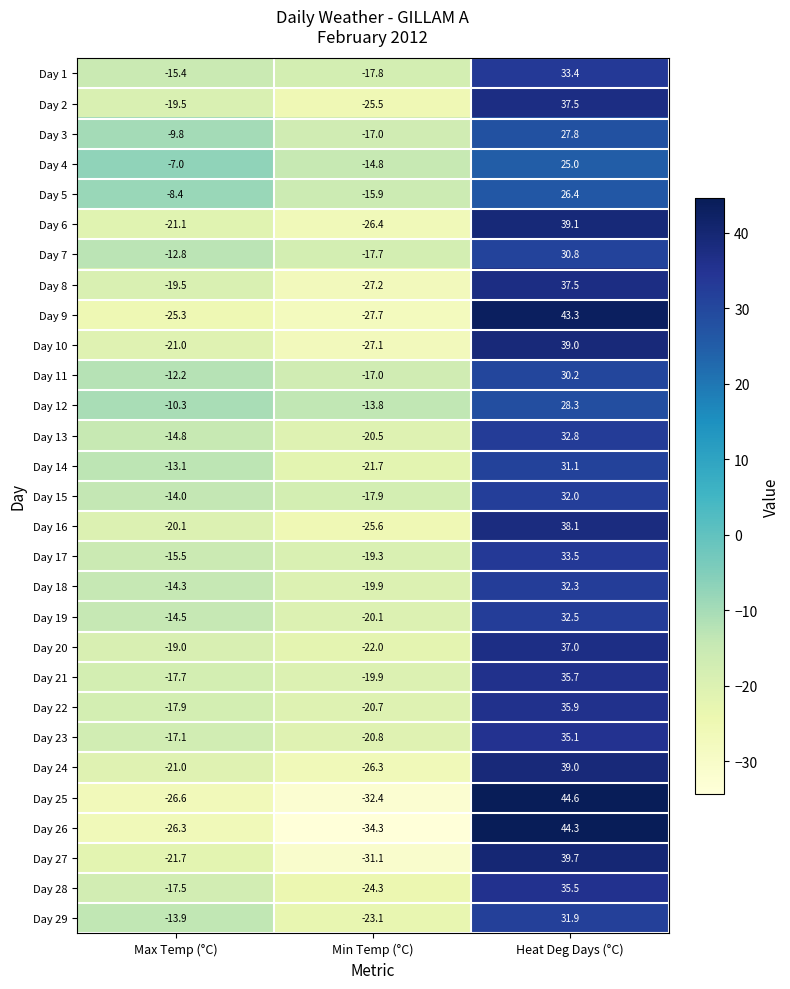

Count the number of data series in this chart.

29